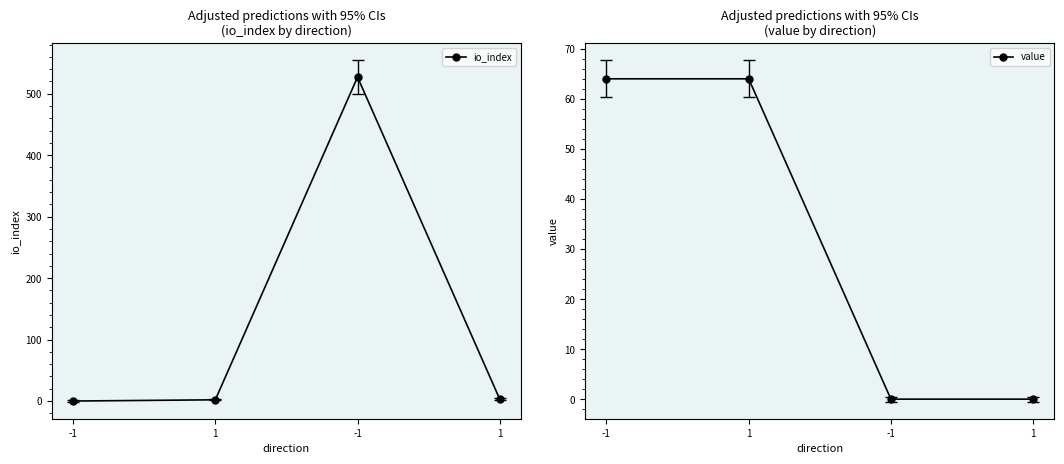

What is the difference between the highest and lowest values at -1?

64.0